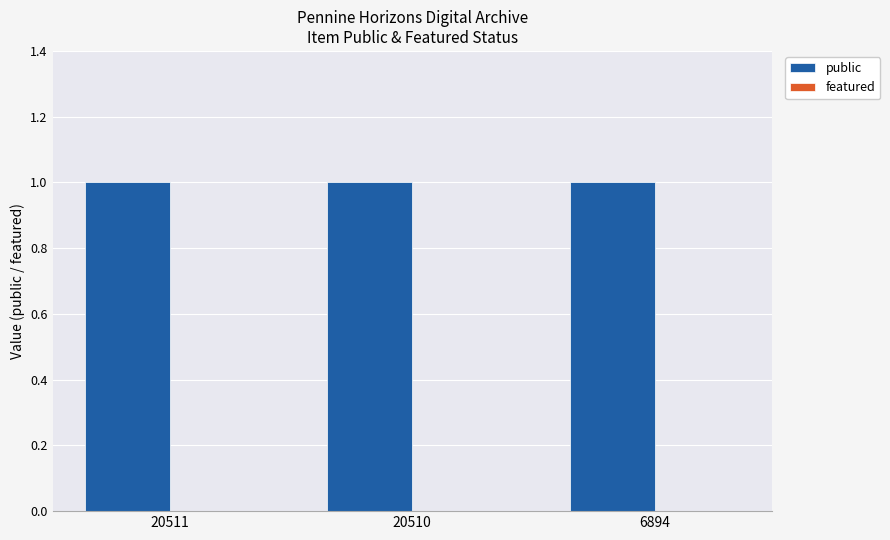

The value of public at 20511 is 1. True or false?

True